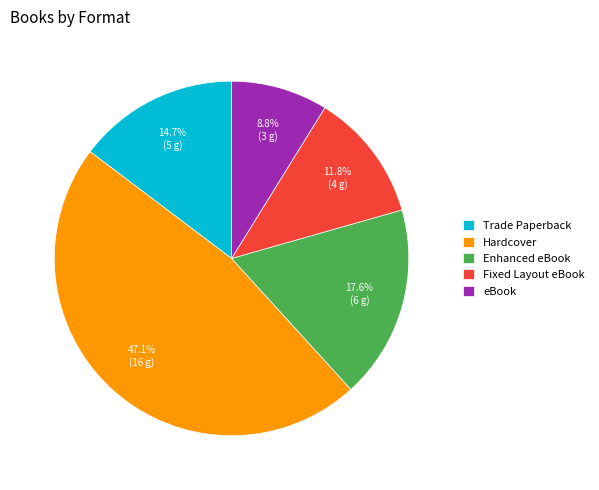

Which category has the biggest portion of the pie?

Hardcover